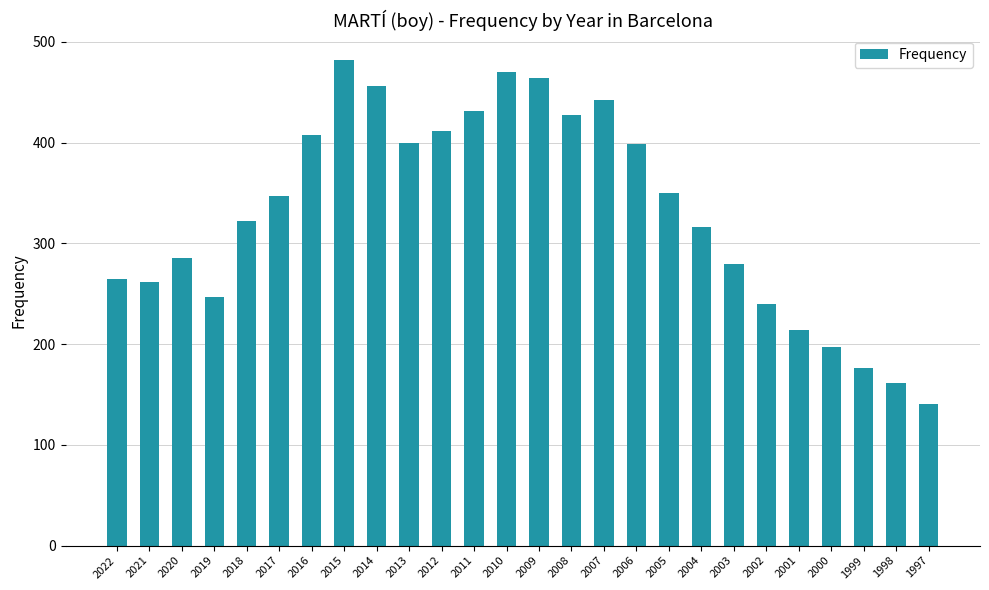

Read the value at 2006.

399